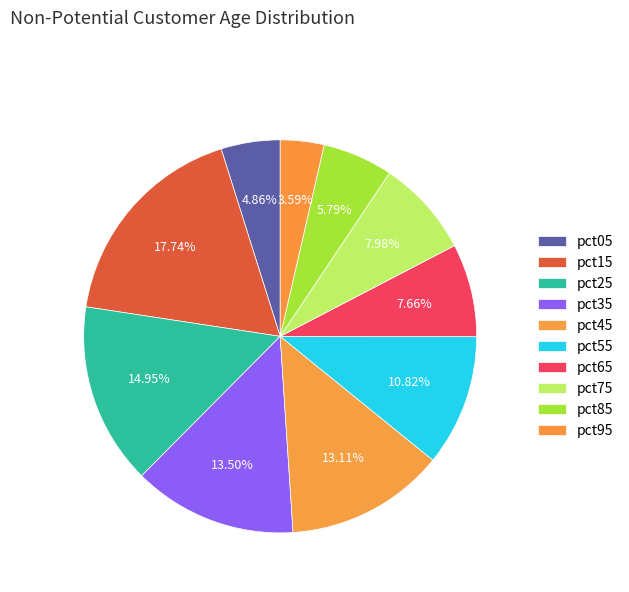

How many slices are in this pie chart?

10